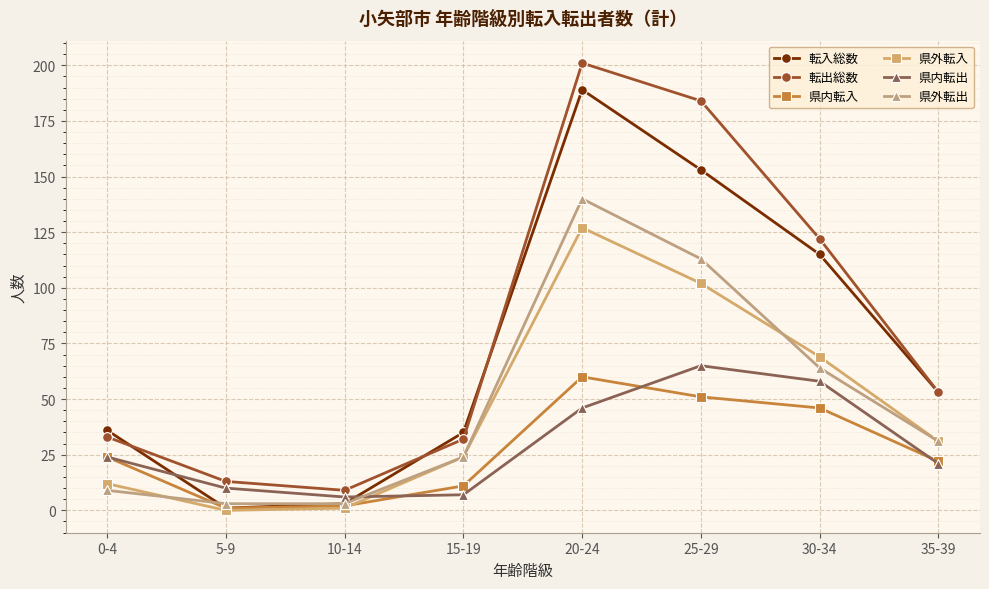

What are all the series names shown in the legend?

転入総数, 転出総数, 県内転入, 県外転入, 県内転出, 県外転出